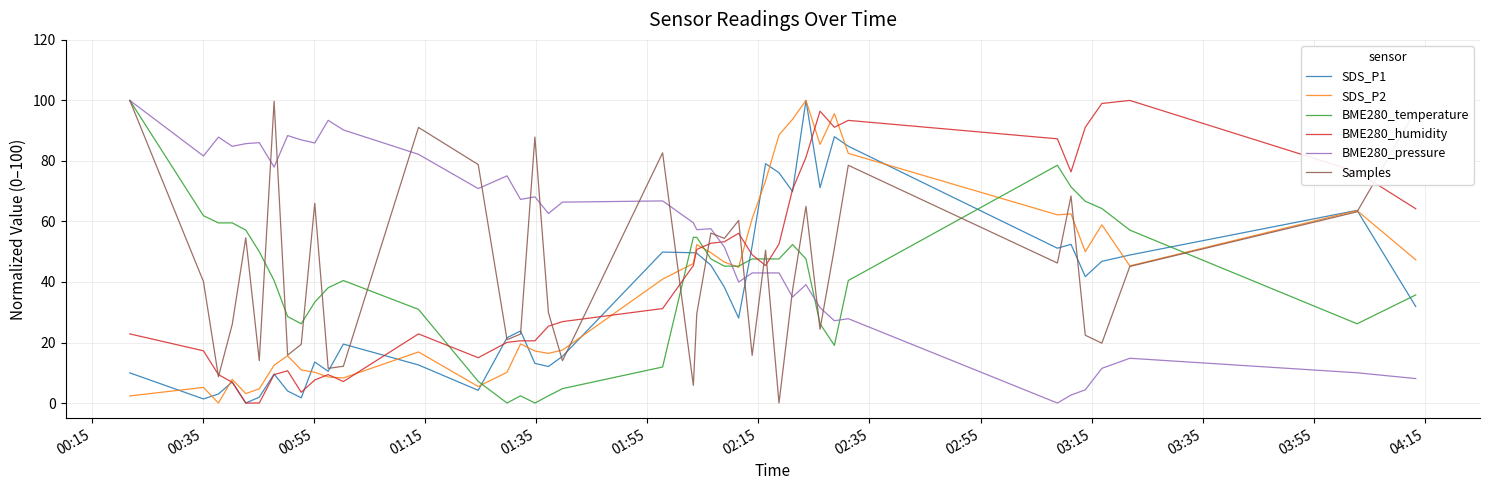

Which series has the largest total across all categories?

BME280_pressure